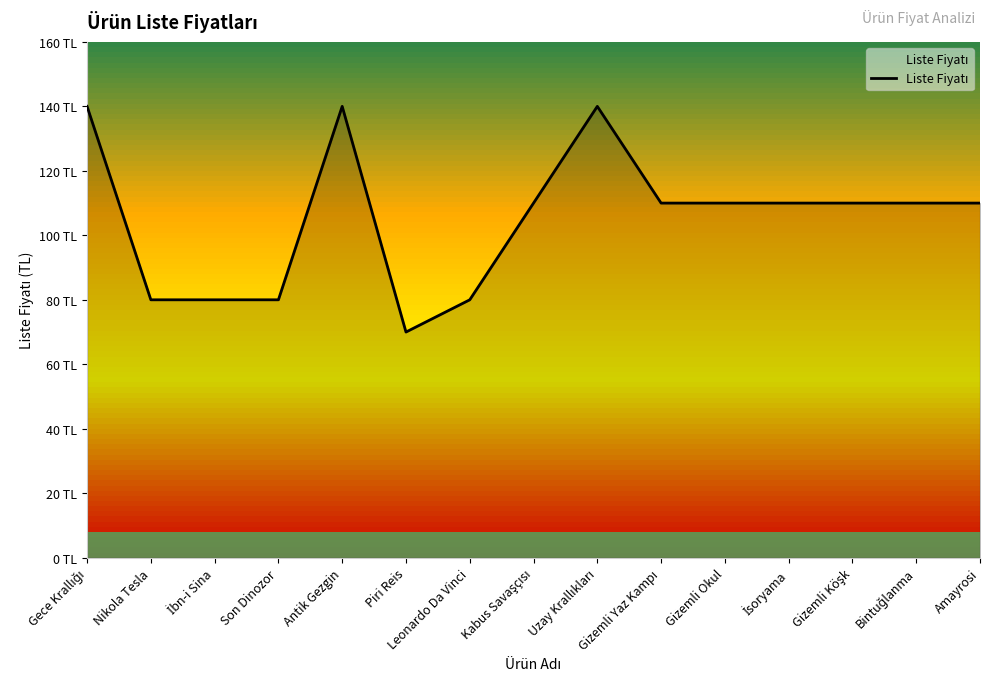

At which label is the value closest to 105?

Kabus Savaşçısı